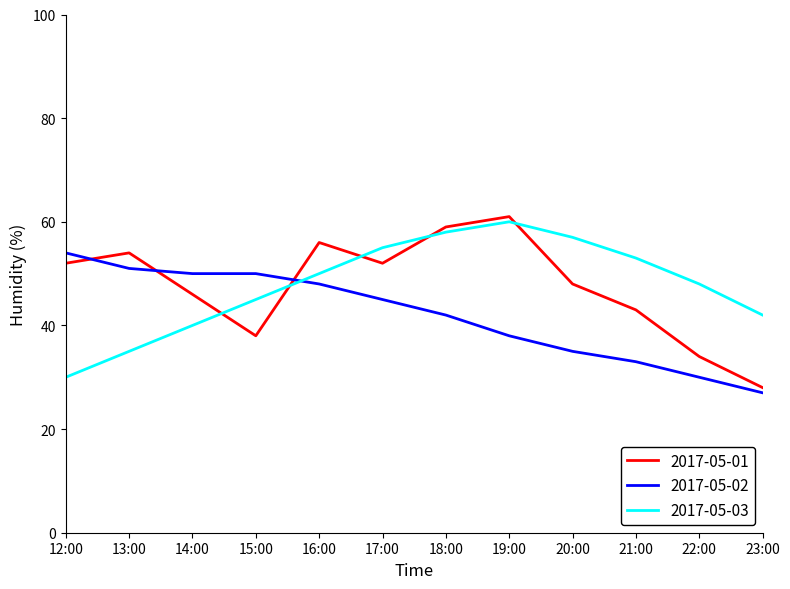

What is the difference between the 2017-05-01 values at 19:00 and 18:00?

2